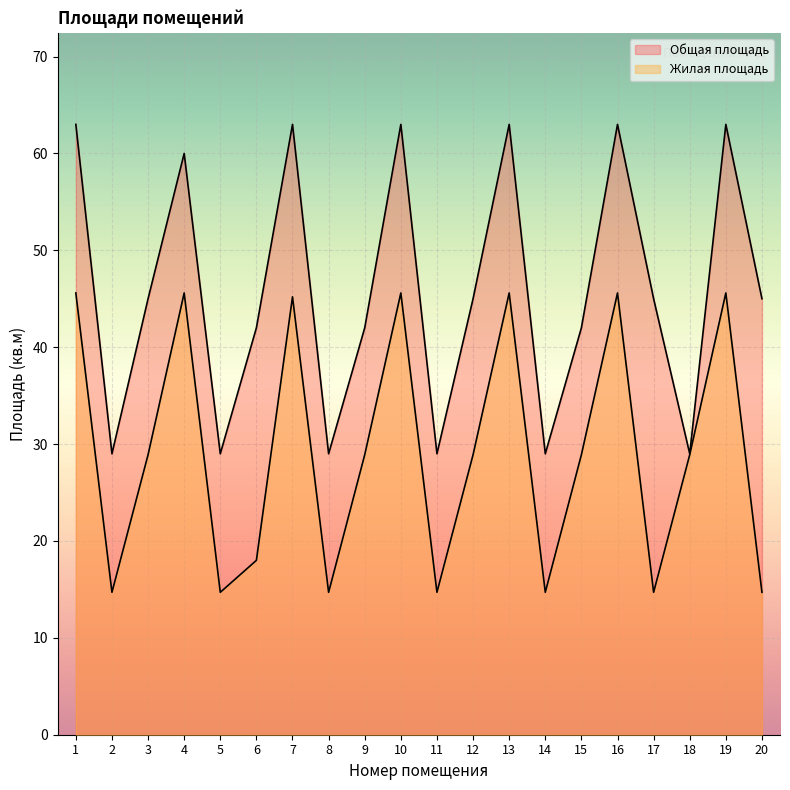

Reading right to left, what are all the values shown in this chart?

Жилая площадь: 14.7	45.6	28.9	14.7	45.6	28.9	14.7	45.6	28.9	14.7	45.6	28.9	14.7	45.2	18.0	14.7	45.6	28.9	14.7	45.6
Общая площадь: 45.0	63.0	29.0	45.0	63.0	42.0	29.0	63.0	45.0	29.0	63.0	42.0	29.0	63.0	42.0	29.0	60.0	45.0	29.0	63.0